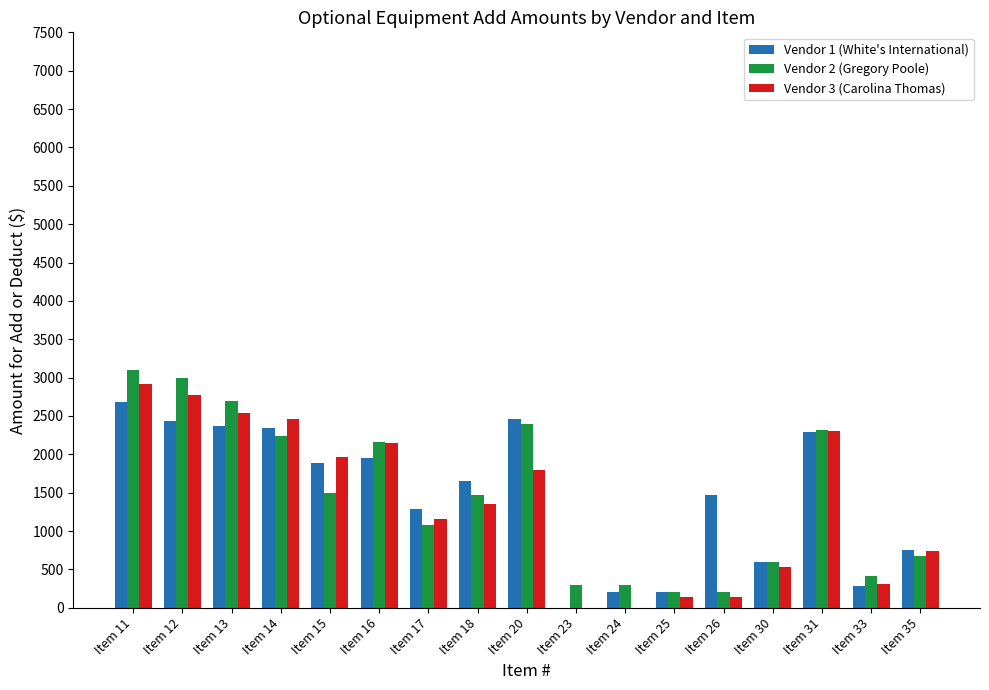

Which series changed the most between Item 11 and Item 16?

Vendor 2 (Gregory Poole)